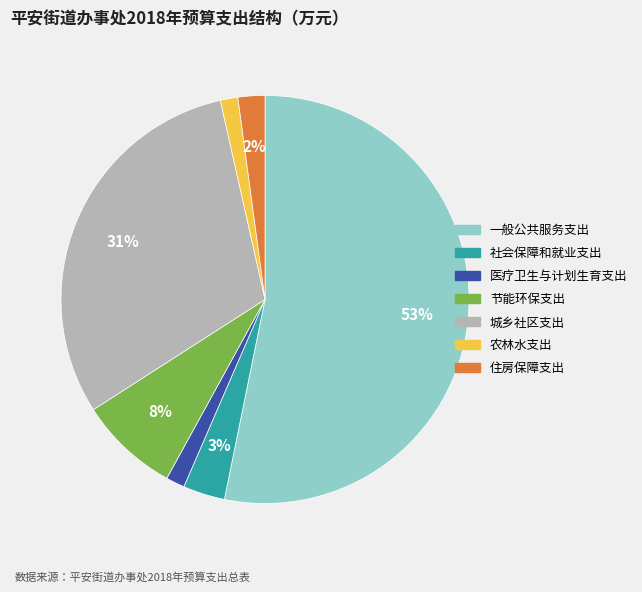

To the nearest percent, what is the difference between the 一般公共服务支出 and 节能环保支出 slice percentages?

45%